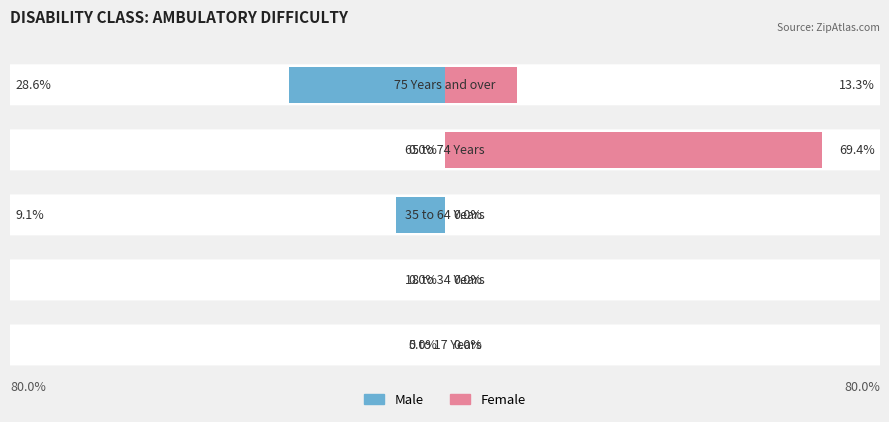

Reading left to right, list all the values displayed in this chart.

Male: 0=0.0	1=0.0	2=-9.1	3=0.0	4=-28.6
Female: 0=0.0	1=0.0	2=0.0	3=69.4	4=13.3